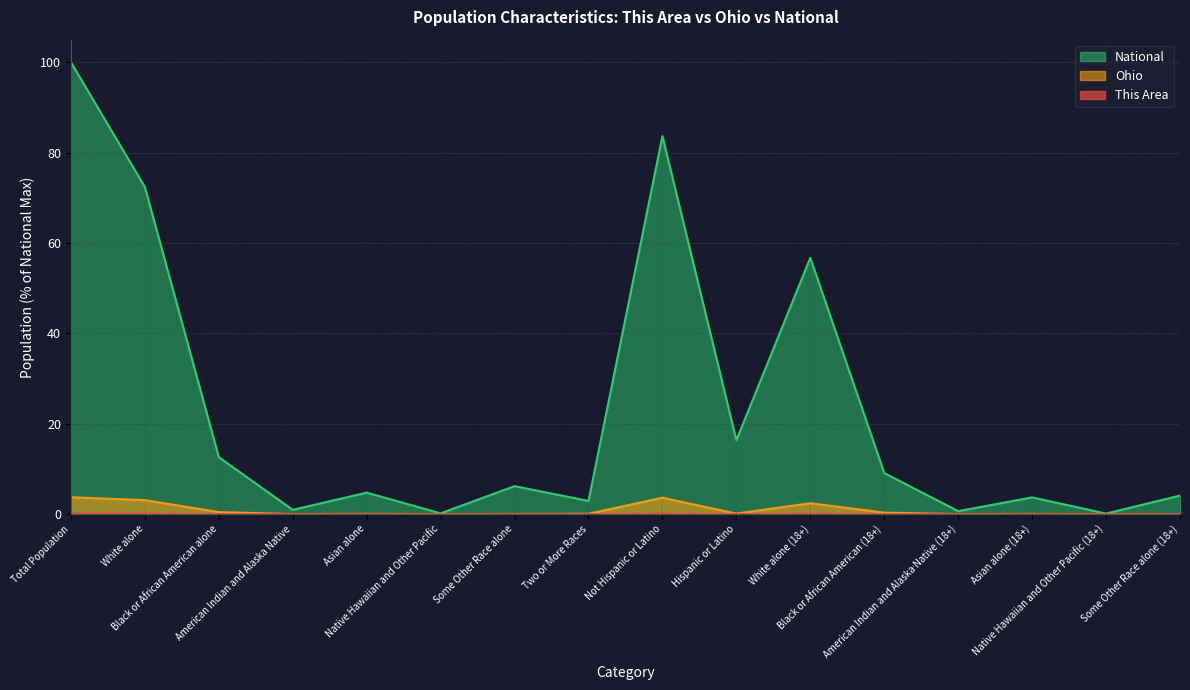

Which series has the largest total across all categories?

National